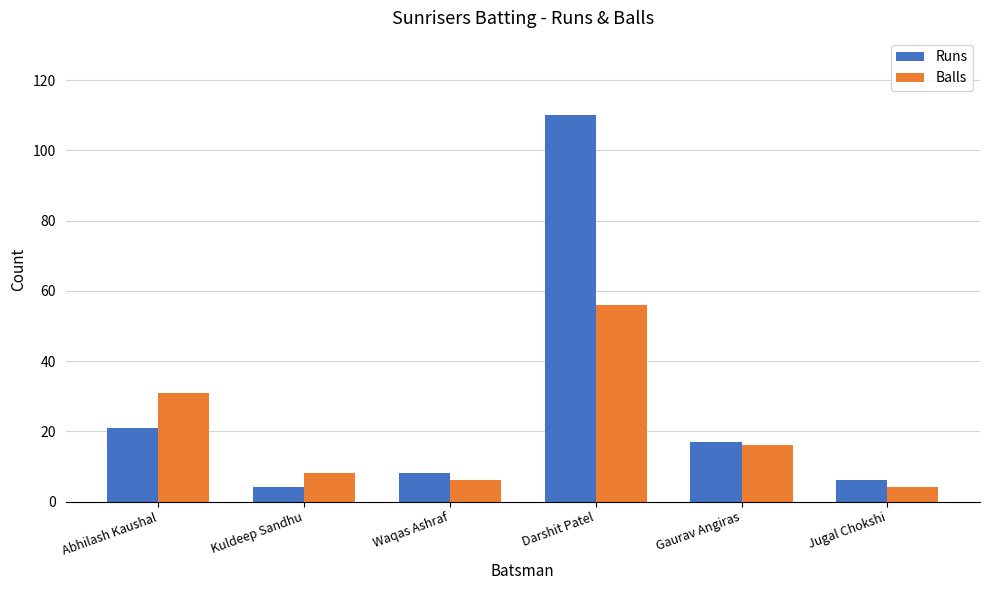

Reading right to left, list all the values displayed in this chart.

Runs: 6	17	110	8	4	21
Balls: 4	16	56	6	8	31